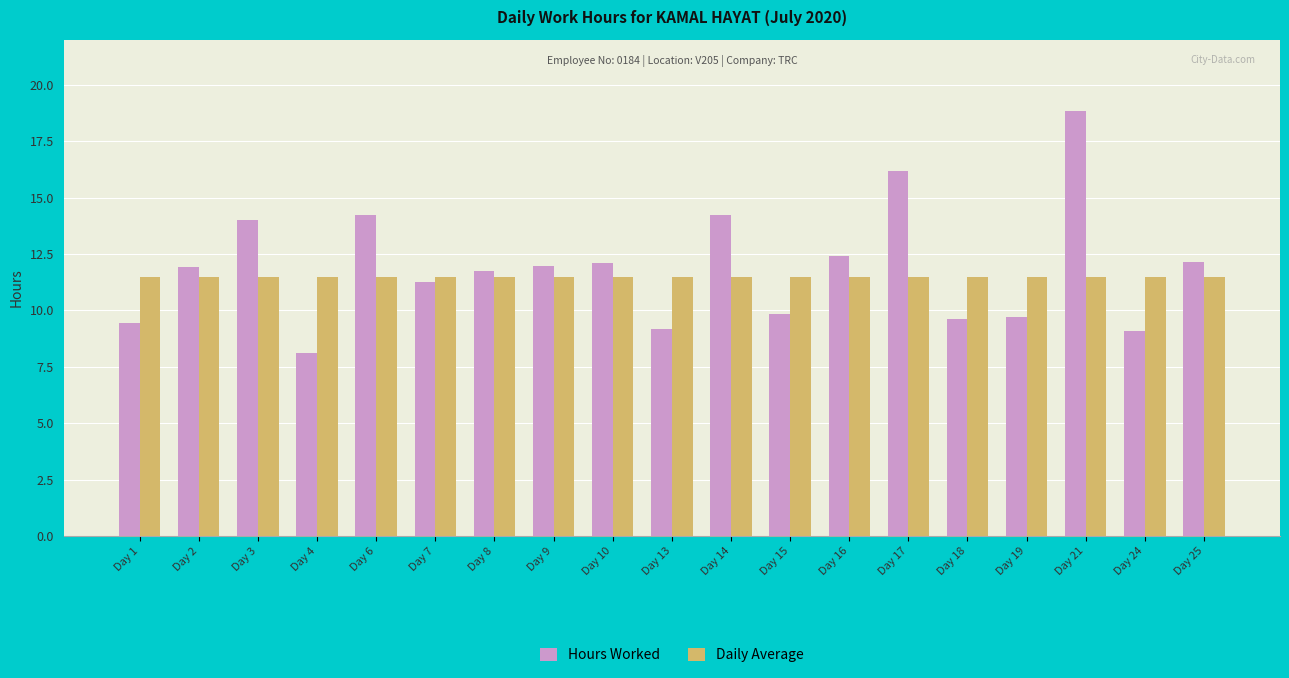

The value of Hours Worked at Day 7 is 11.3. True or false?

True